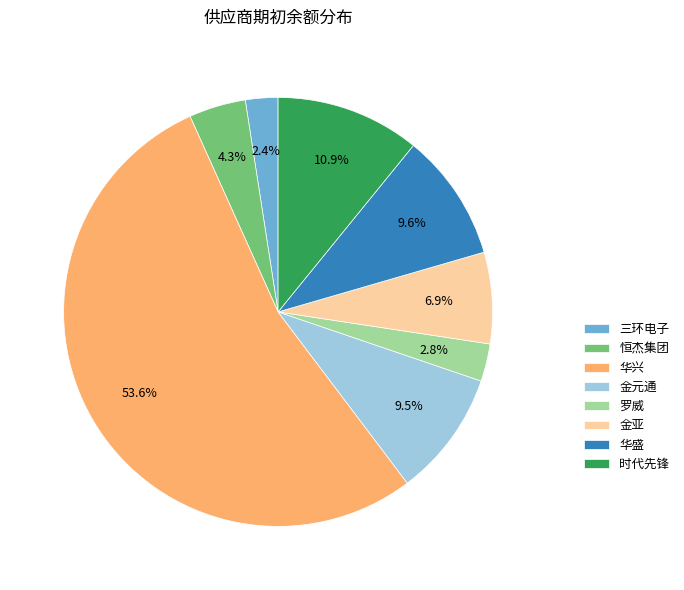

Which category has the biggest portion of the pie?

华兴